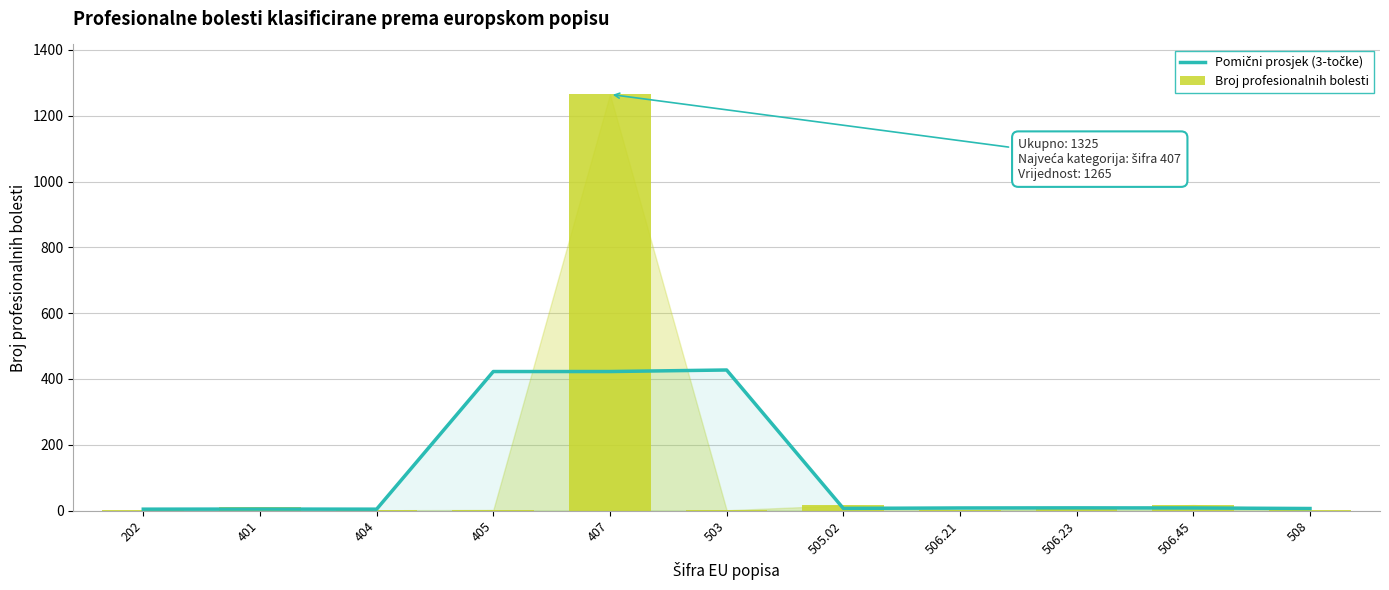

Which has a higher value, 404 or 401?

401